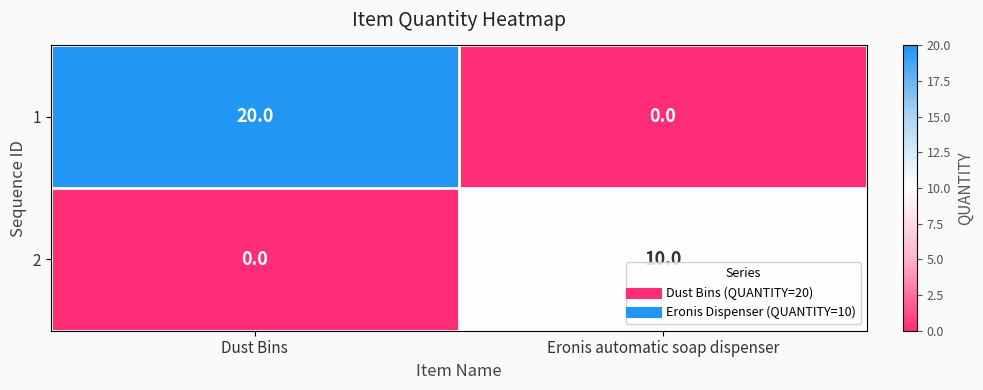

At which label does 1 reach its minimum?

Eronis automatic soap dispenser